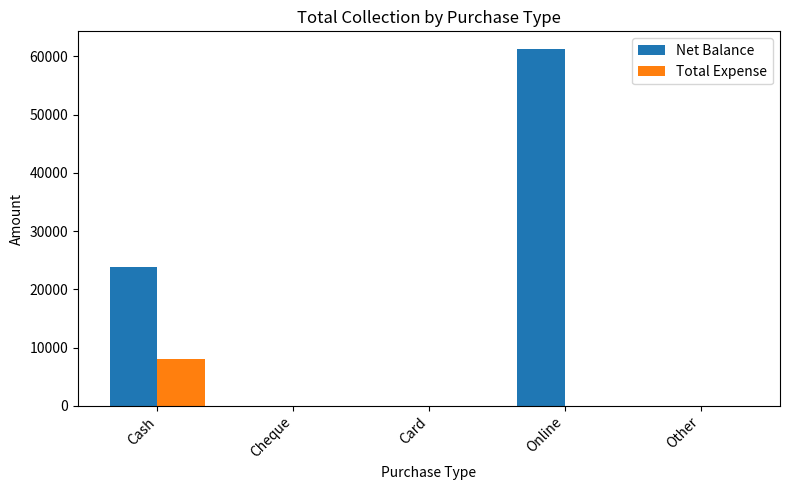

What is the maximum value shown in the chart?

61250